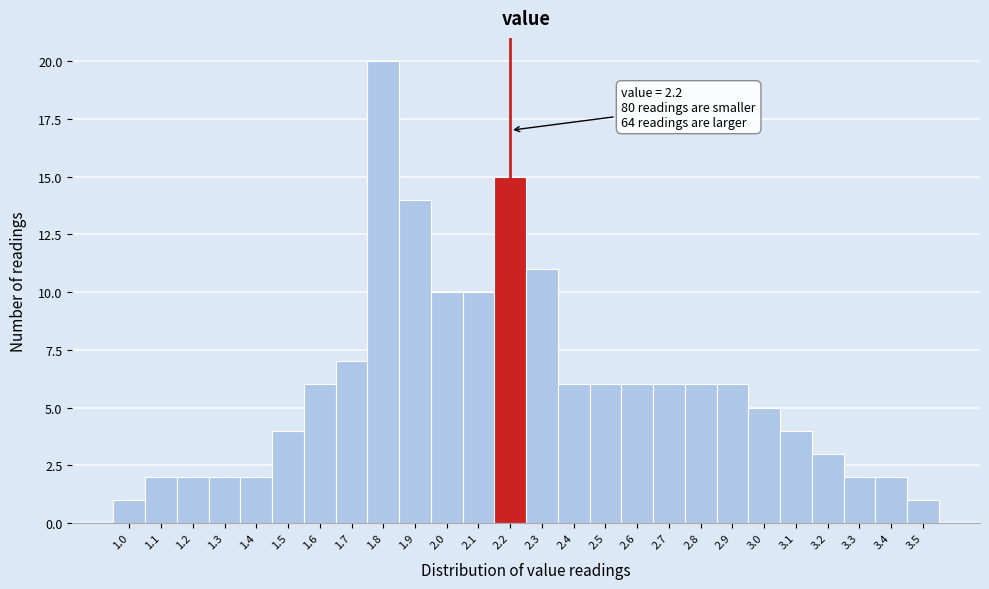

Reading left to right, transcribe all the data shown in this chart.

1	2	2	2	2	4	6	7	20	14	10	10	15	11	6	6	6	6	6	6	5	4	3	2	2	1